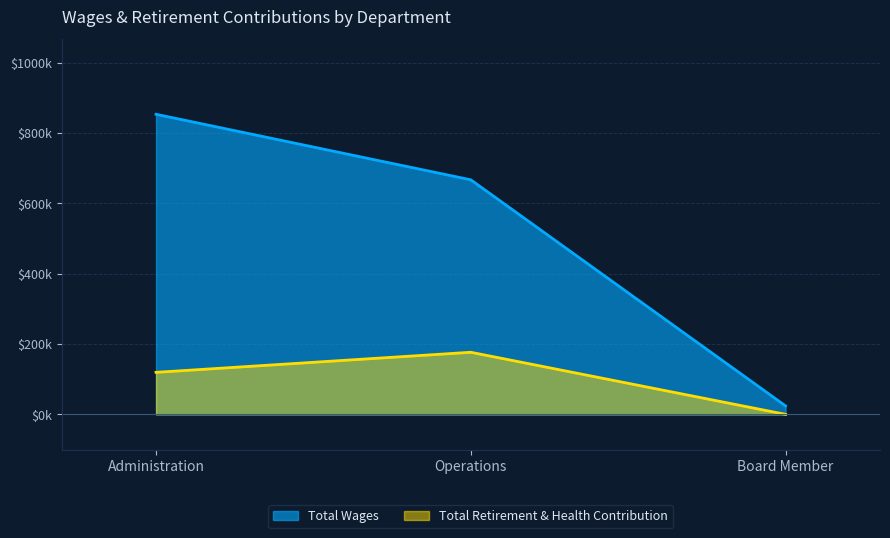

Reading left to right, transcribe all the data shown in this chart.

Total Wages: Administration=853471	Operations=667112	Board Member=24043
Total Retirement & Health Contribution: Administration=119515	Operations=176605	Board Member=0